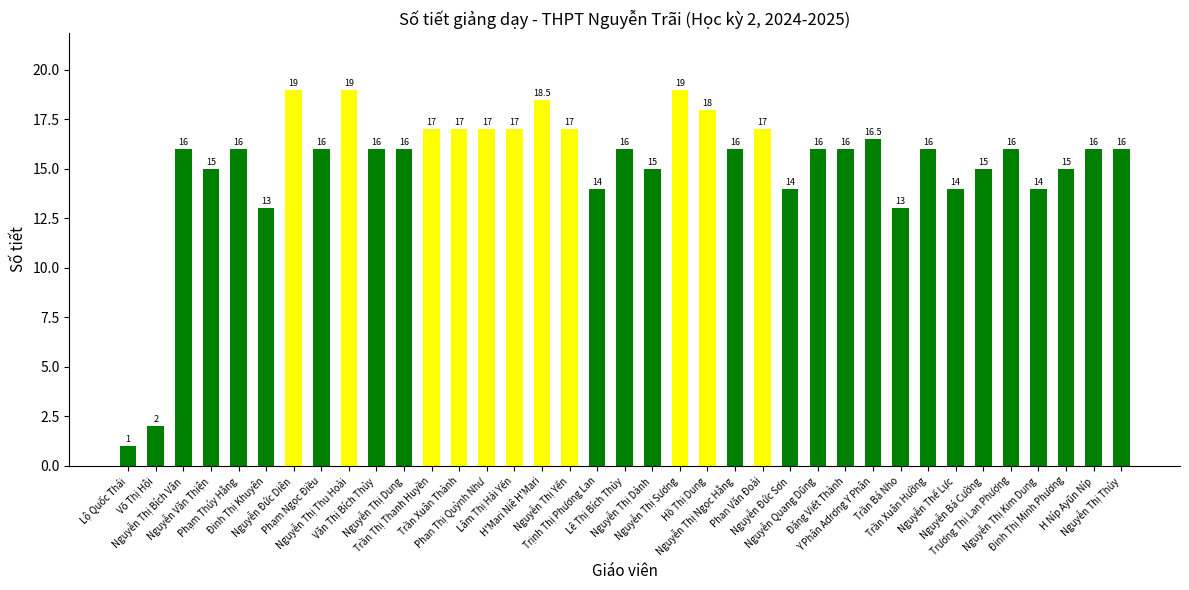

Reading left to right, transcribe all the data shown in this chart.

1.0	2.0	16.0	15.0	16.0	13.0	19.0	16.0	19.0	16.0	16.0	17.0	17.0	17.0	17.0	18.5	17.0	14.0	16.0	15.0	19.0	18.0	16.0	17.0	14.0	16.0	16.0	16.5	13.0	16.0	14.0	15.0	16.0	14.0	15.0	16.0	16.0